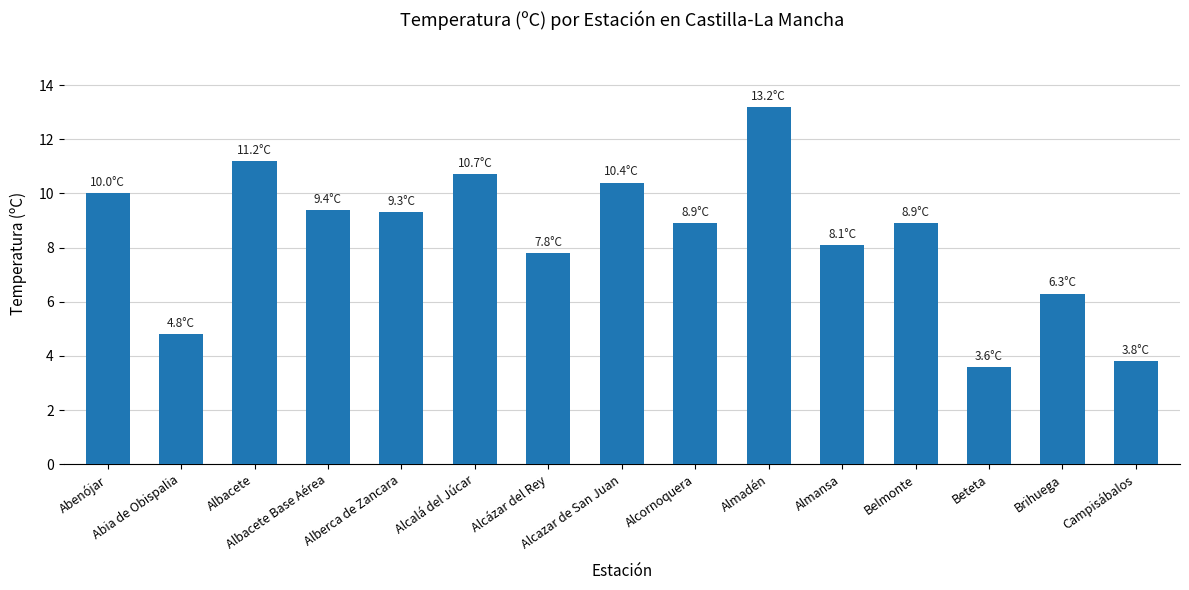

What is the label of the 15th bar from the left?

Campisábalos